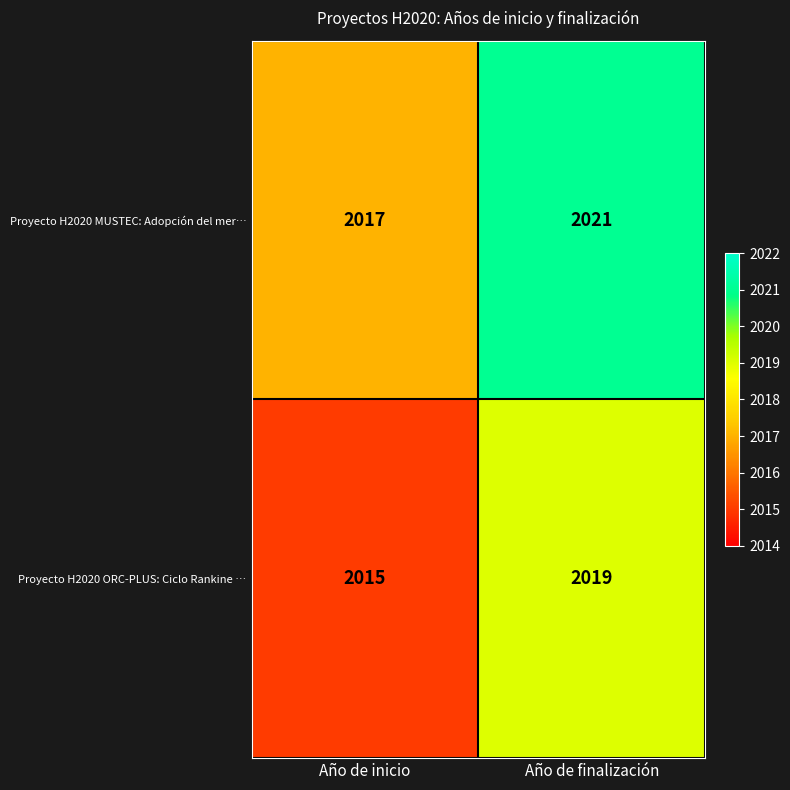

At which category is the sum across all series the highest?

Año de finalización